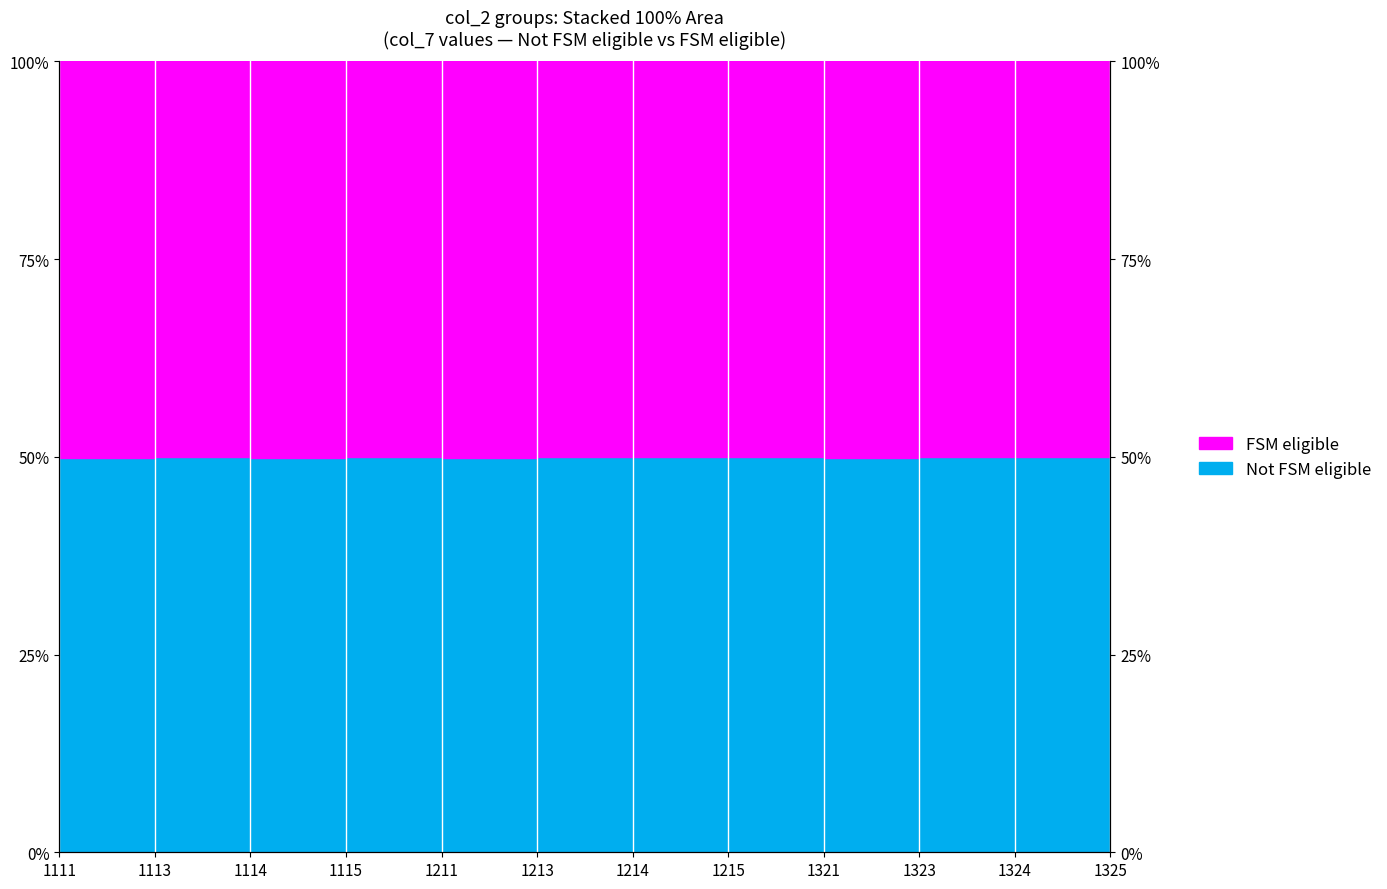

What is the minimum value for Not FSM eligible?

49.8